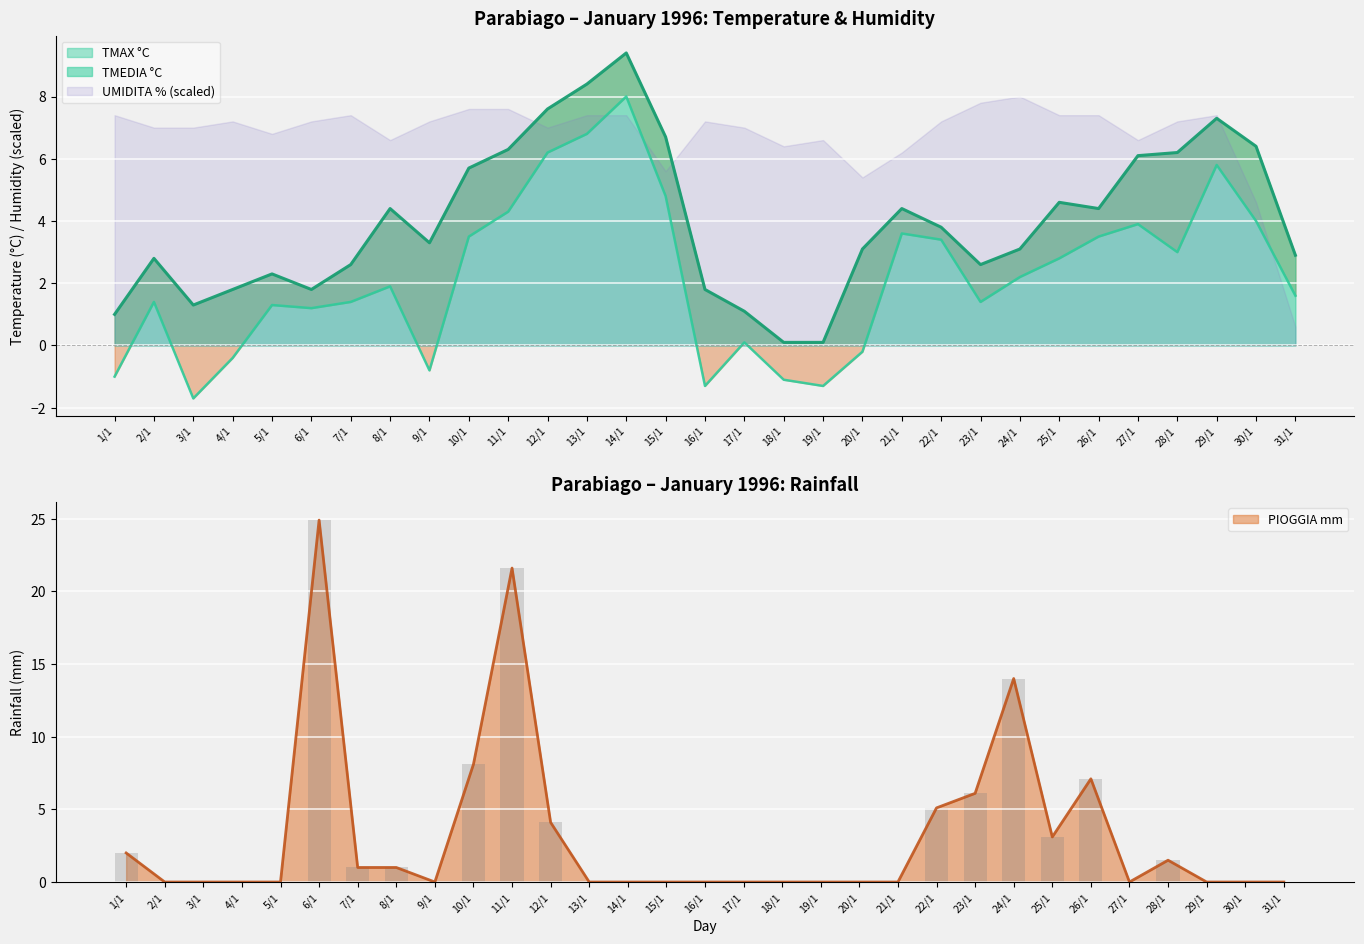

Is the value of TMEDIA at 3/1 greater than the value of PIOGGIA at 30/1?

Yes